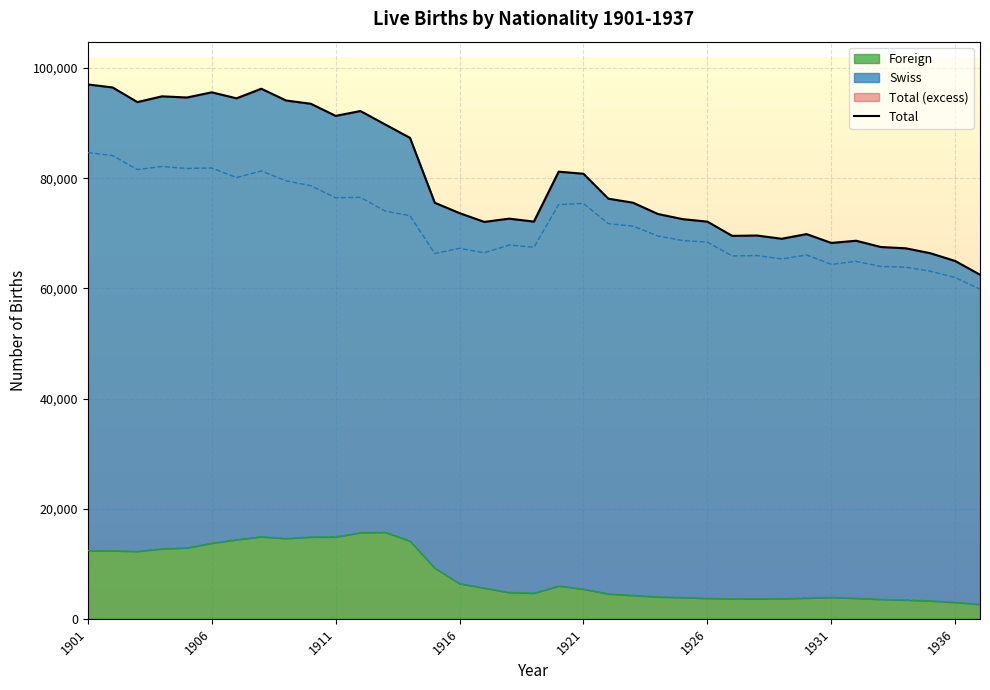

Count the number of data series in this chart.

3